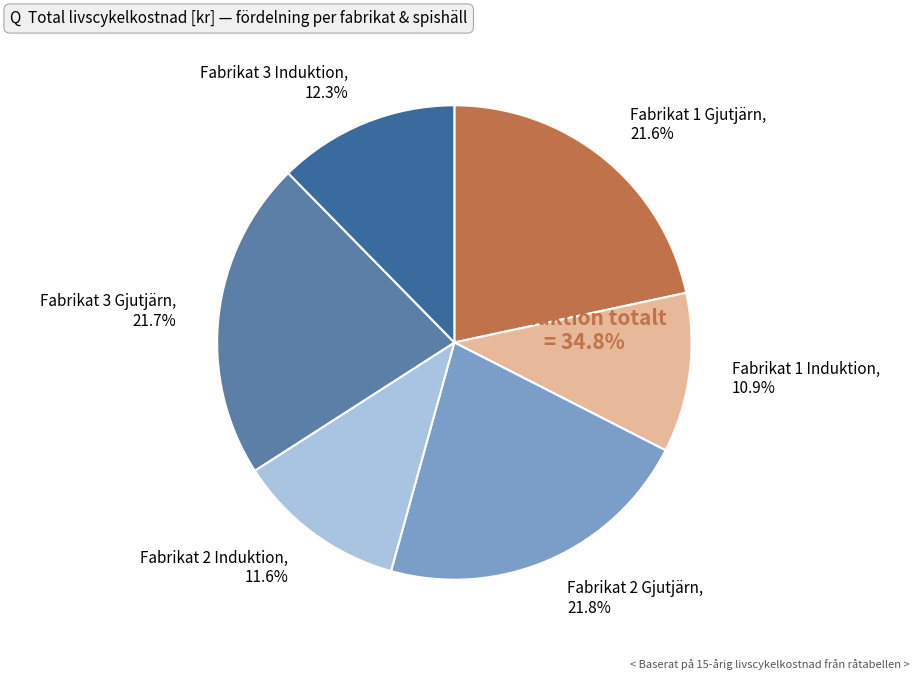

To the nearest percent, what is the average slice percentage?

17%